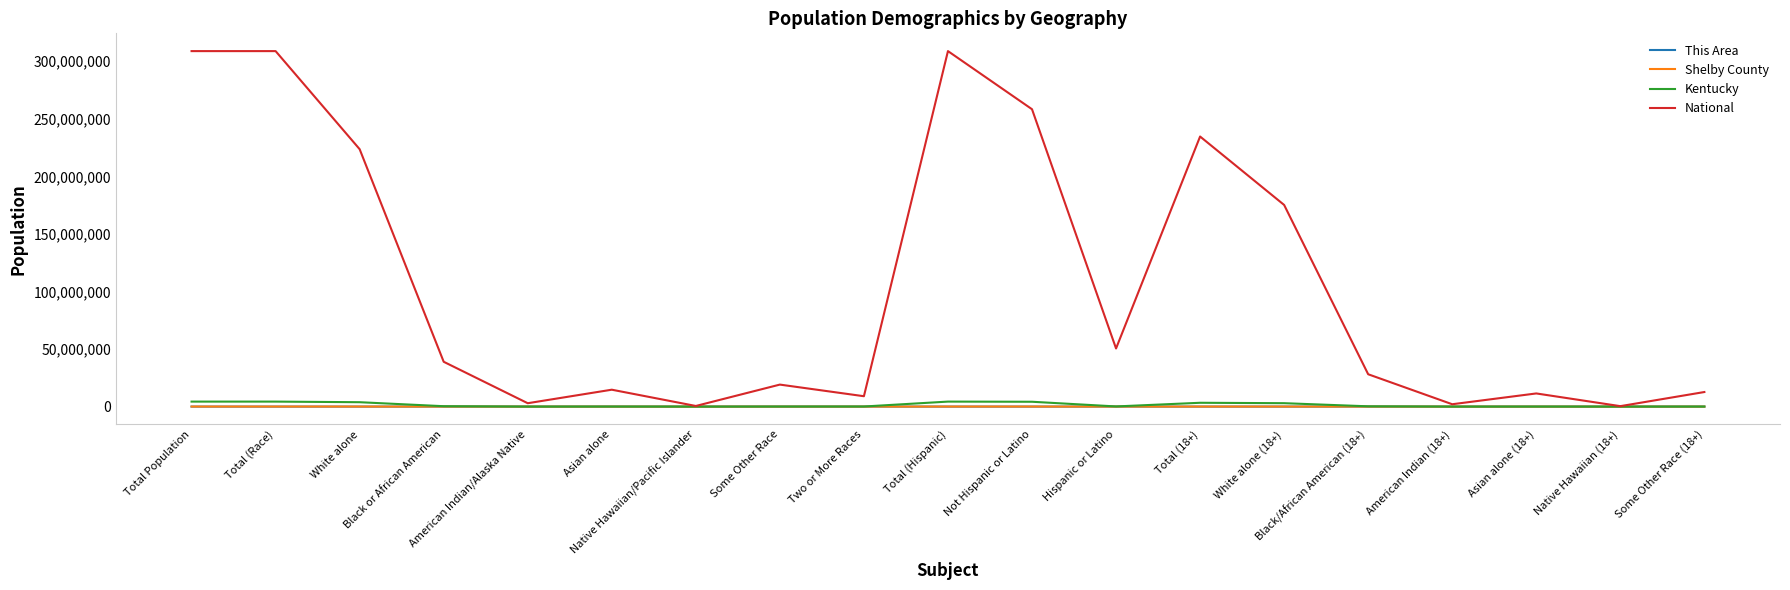

Which series has the largest range (max minus min)?

National